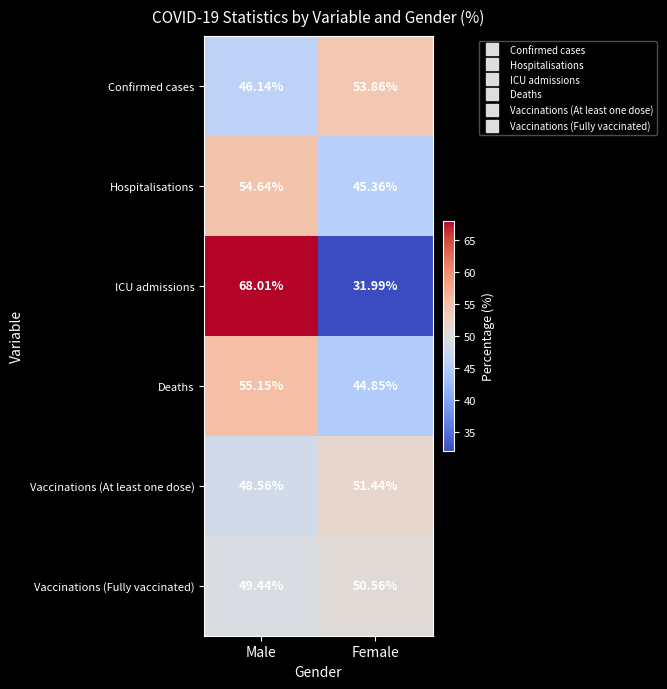

Is the value of ICU admissions at Female greater than the value of Deaths at Male?

No